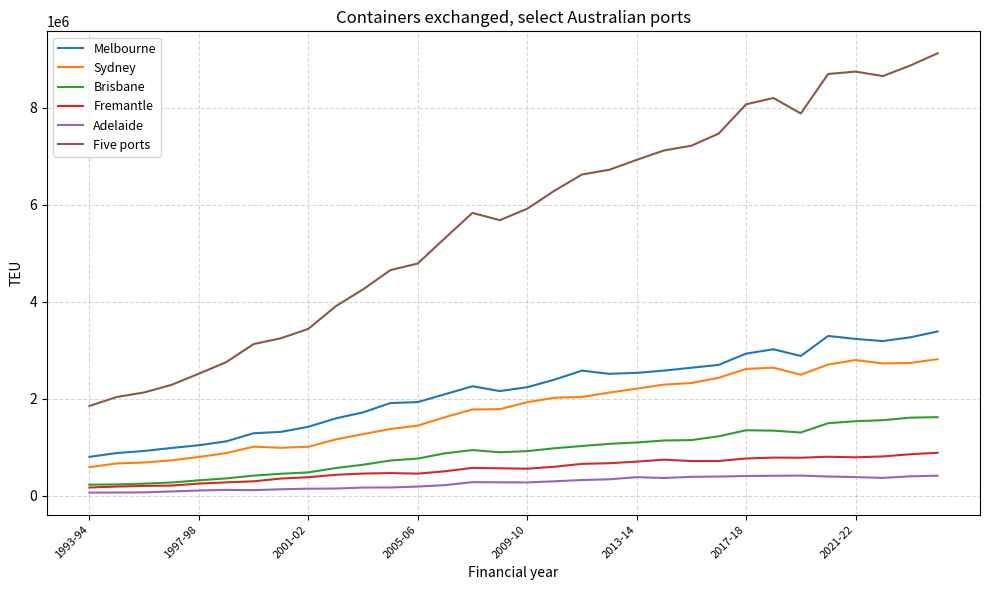

How many values in the Fremantle series are below 573527?

16